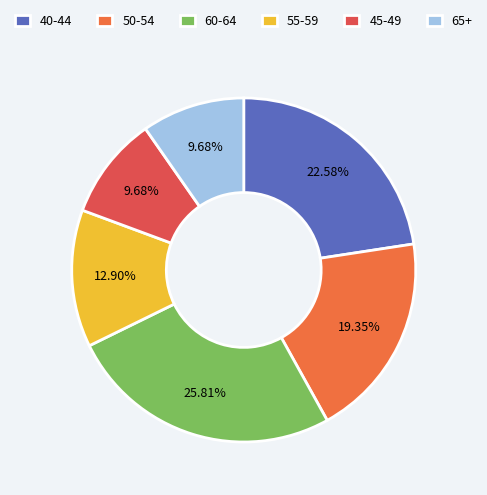

To the nearest percent, what percentage of the pie is 50-54?

19%